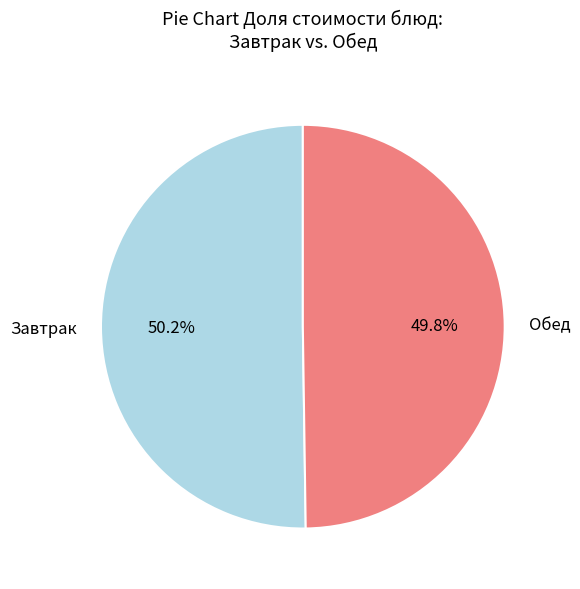

Approximately how many times larger is the value at Завтрак compared to Обед?

1.0